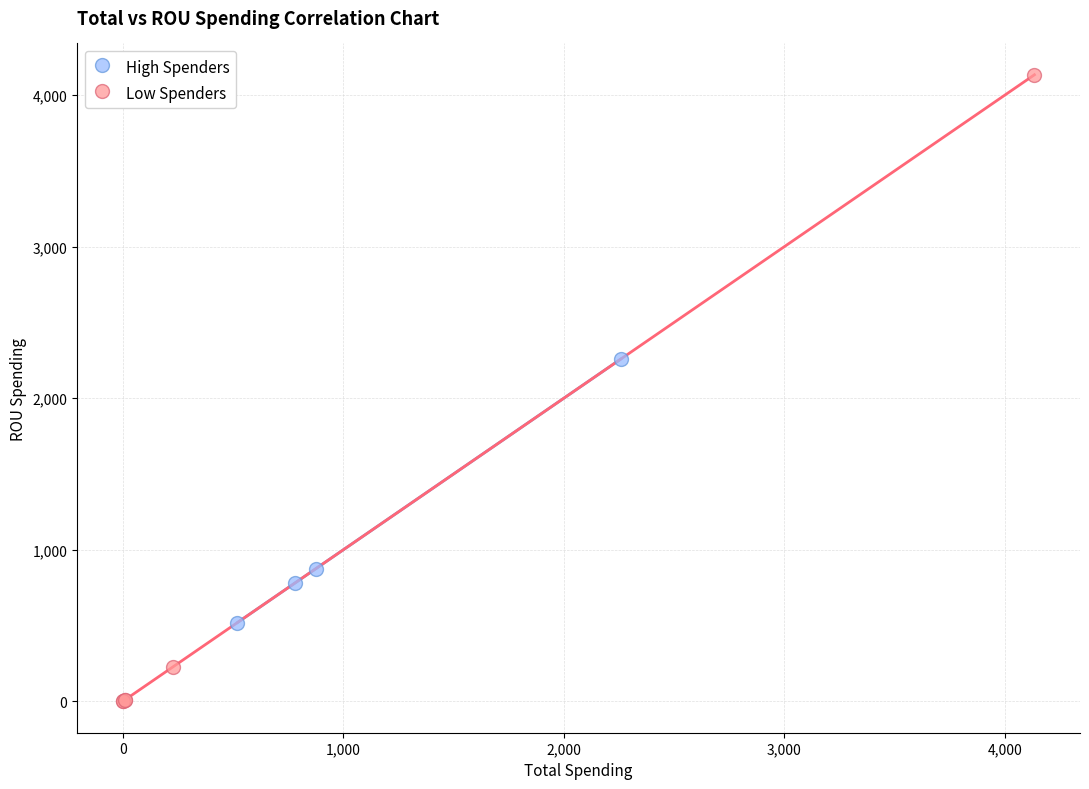

Which series contains the highest Y value?

Low Spenders